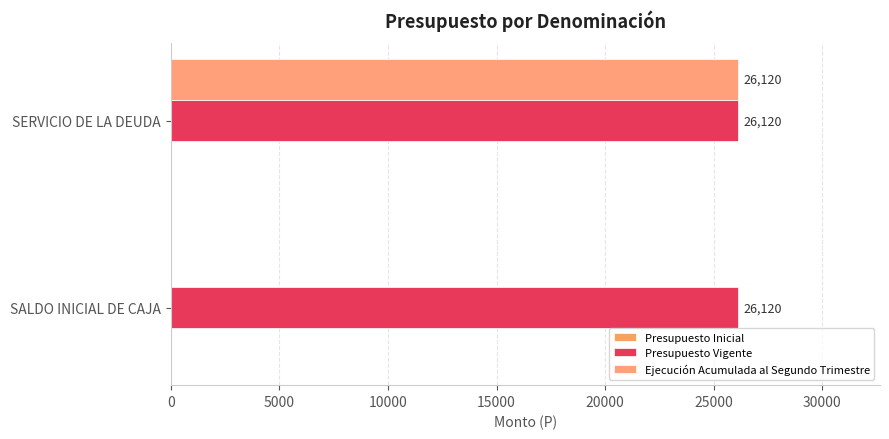

How many series are shown in this chart?

2